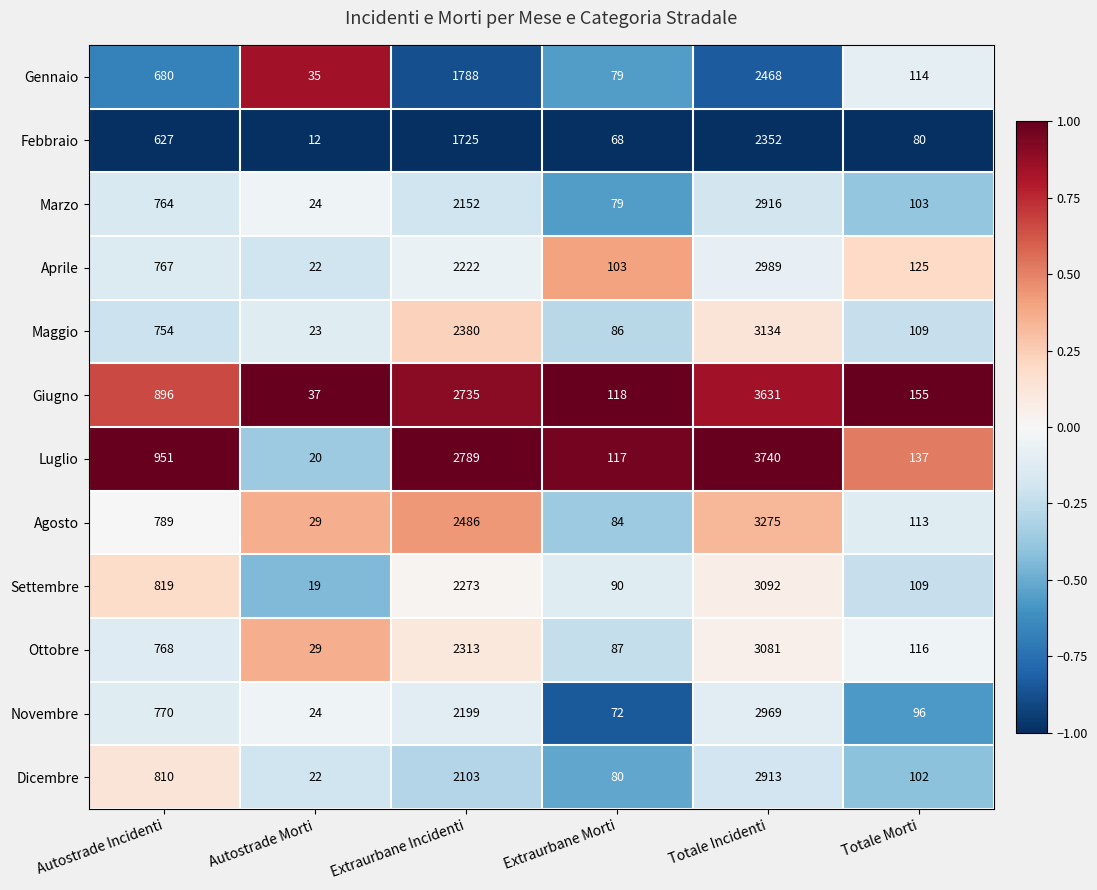

What is the sum of all Giugno values?

7572